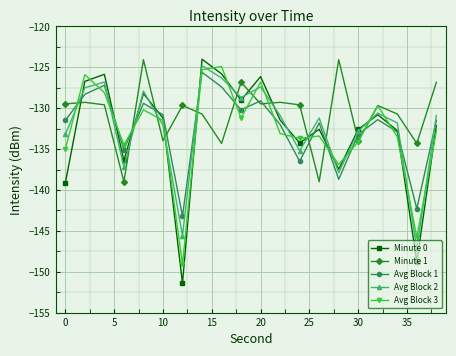

What are all the series names shown in the legend?

Minute 0, Minute 1, Avg Block 1, Avg Block 2, Avg Block 3